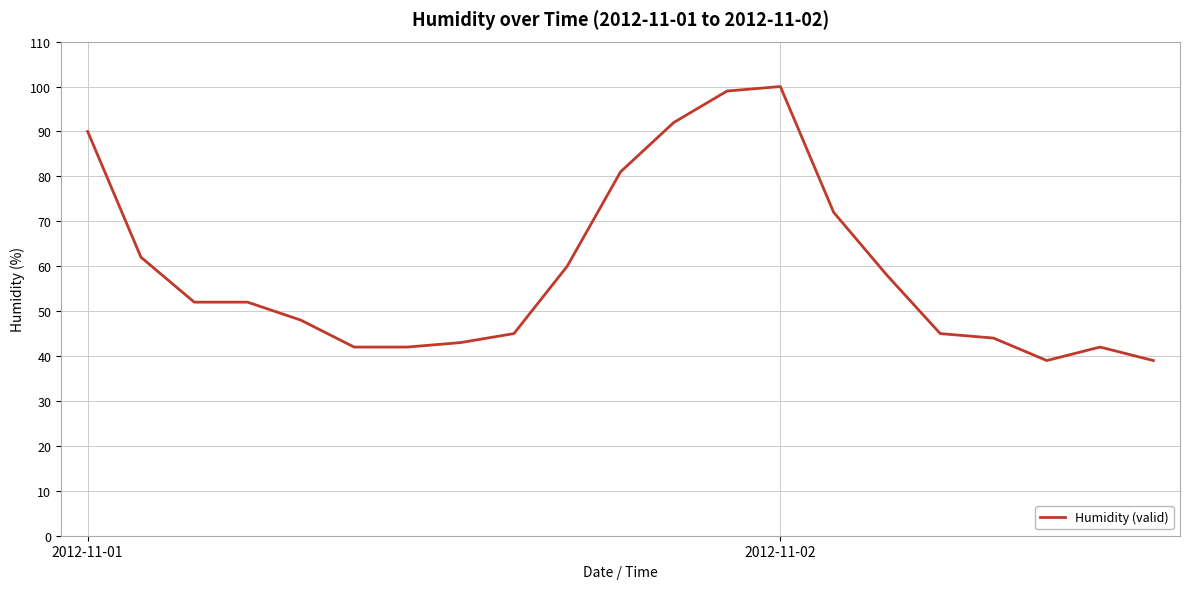

What is the difference between the maximum and minimum values?

61